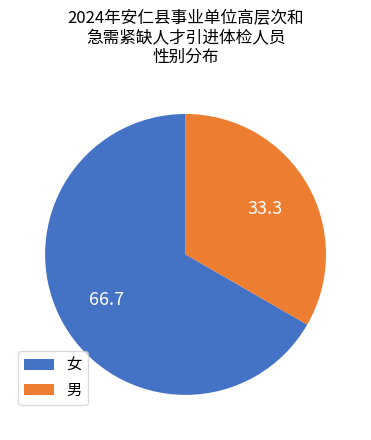

What is the largest slice in the pie chart?

女